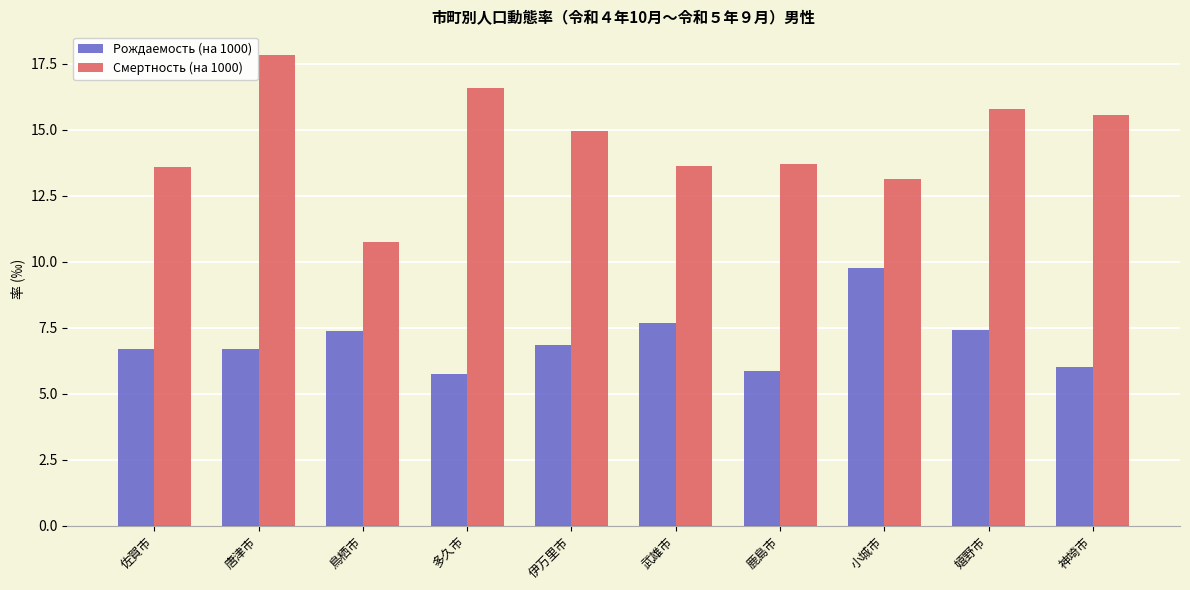

What is the total value across all series at 嬉野市?

23.2